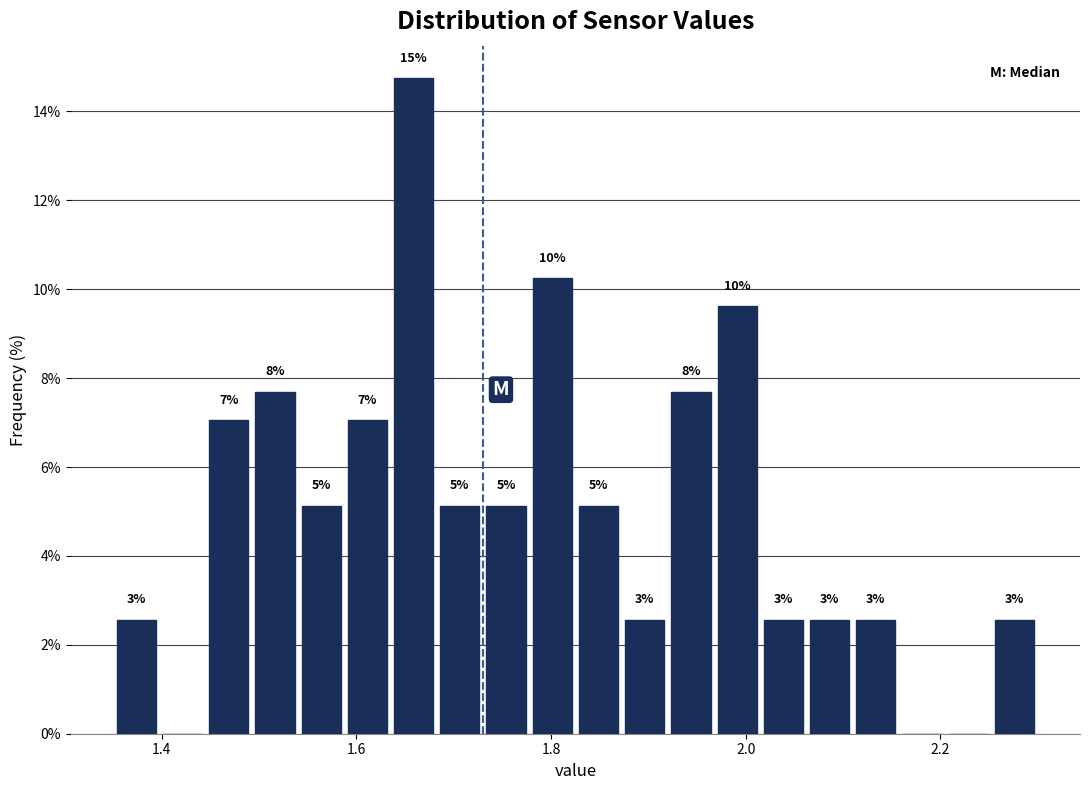

Read against the x-axis, roughly where is the centre of the tallest bar?

1.66